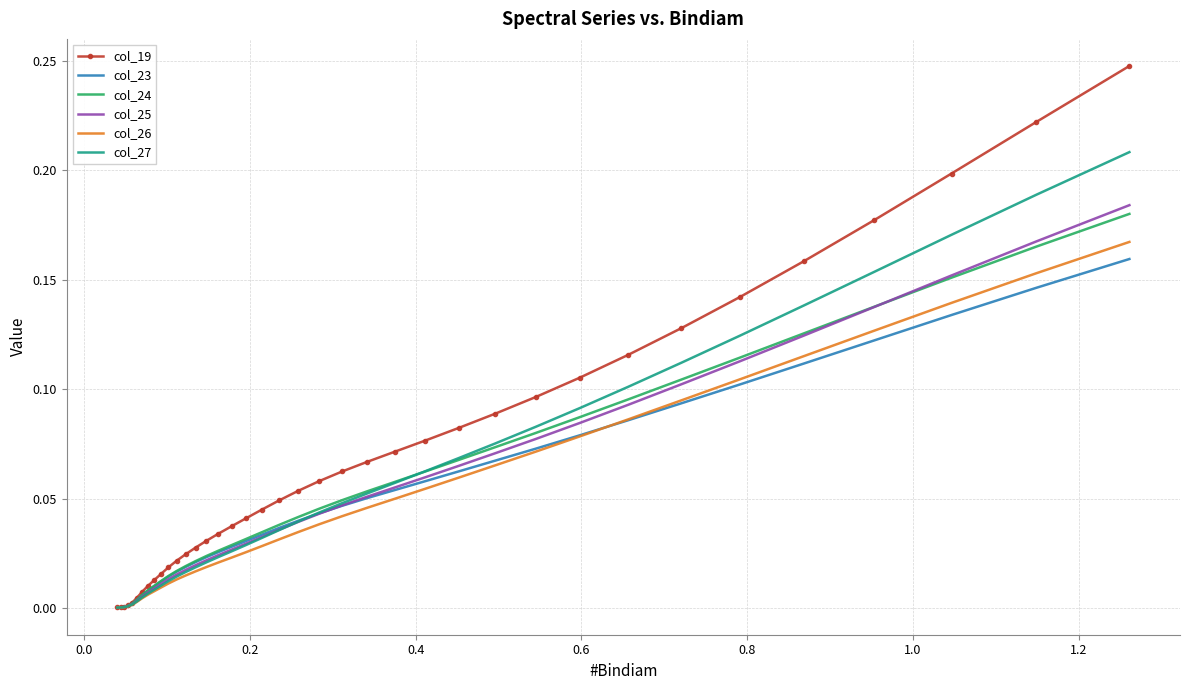

Which series has the largest range (max minus min)?

col_19